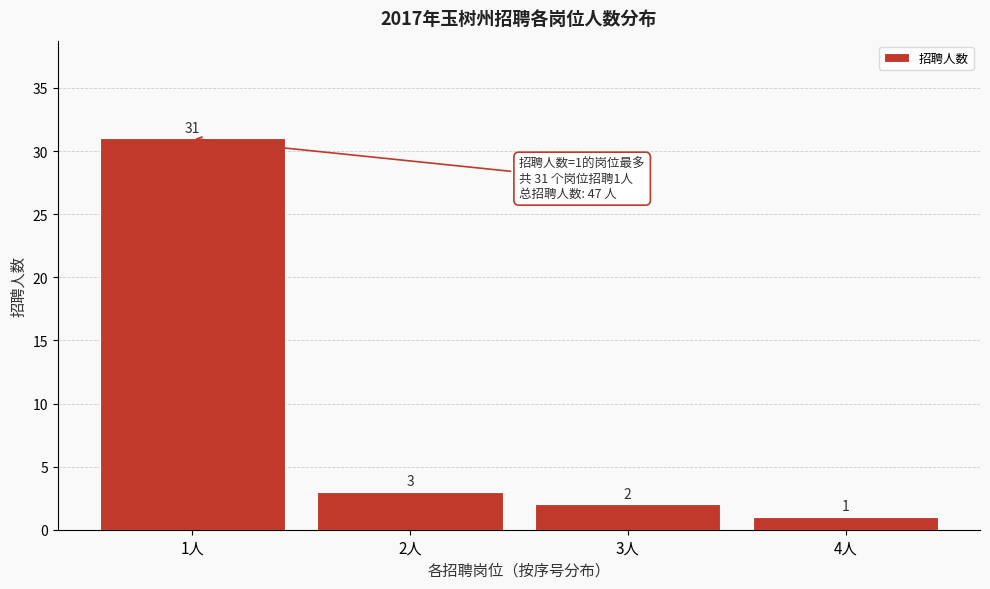

Reading right to left, extract all data points from this chart.

1	2	3	31